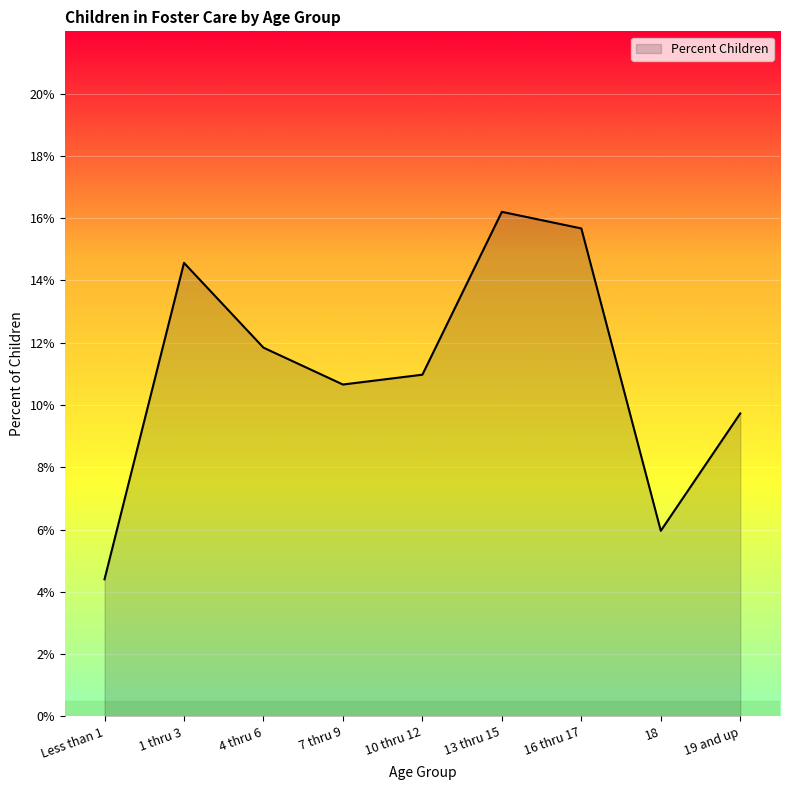

Reading left to right, what are all the values shown in this chart?

Less than 1=0.0	1 thru 3=0.1	4 thru 6=0.1	7 thru 9=0.1	10 thru 12=0.1	13 thru 15=0.2	16 thru 17=0.2	18=0.1	19 and up=0.1